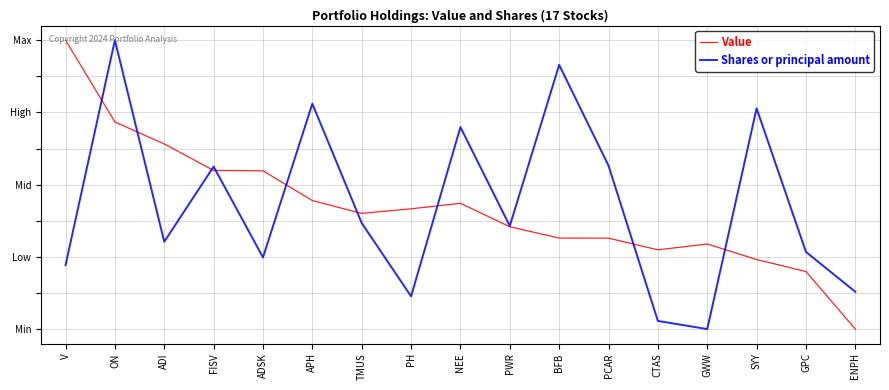

What are all the series names shown in the legend?

Value, Shares or principal amount